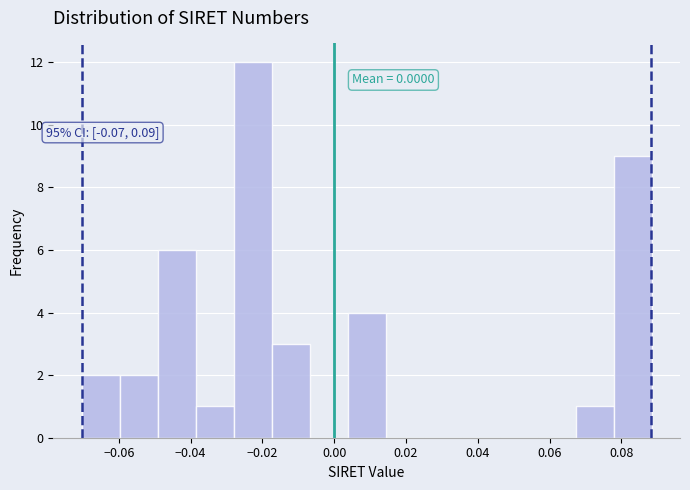

Which range on the x-axis has the tallest bar?

-0.028 to -0.018